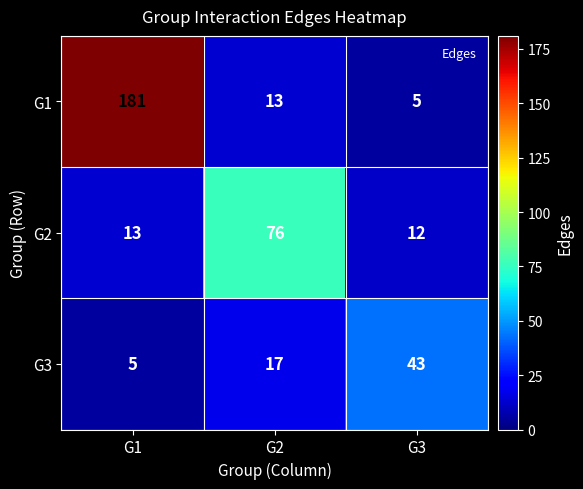

What is the difference between the maximum and second lowest values in the G2 series?

63